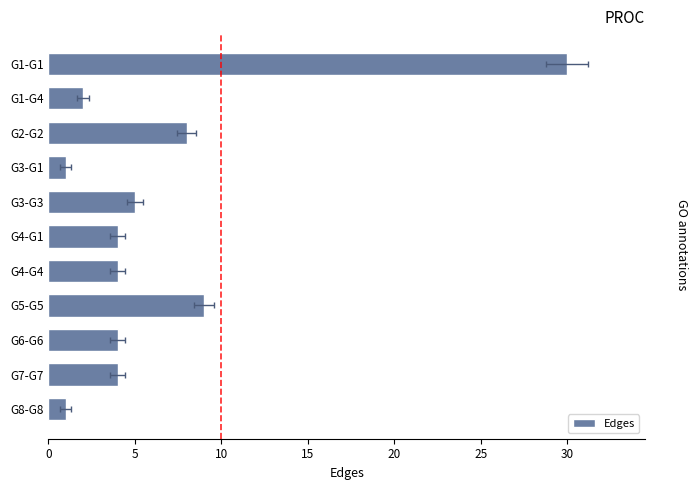

Between G8-G8 and G4-G4, which is larger?

G4-G4